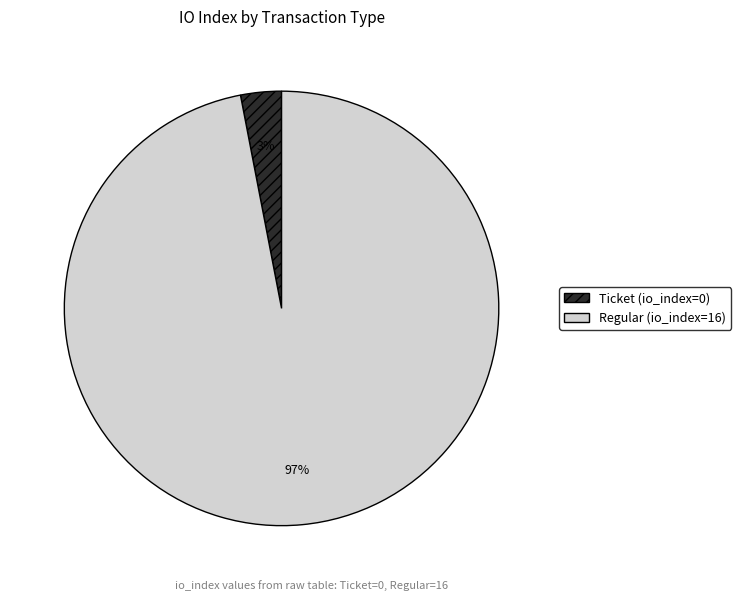

To the nearest percent, what is the average slice percentage?

50%